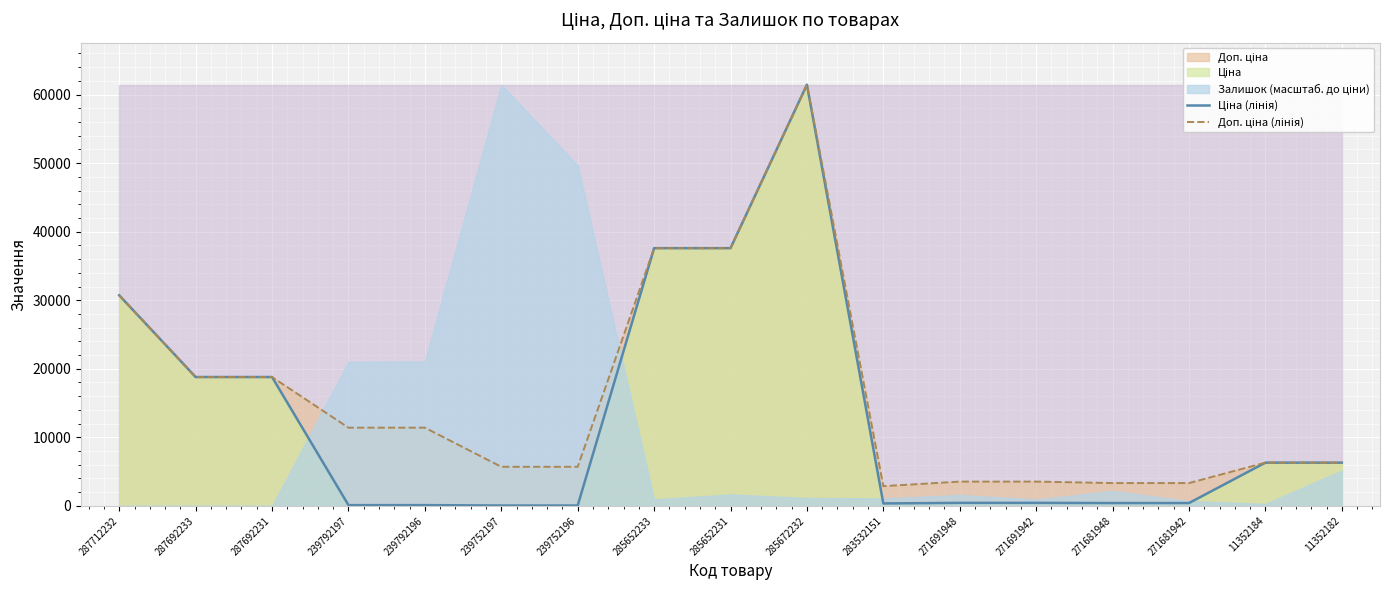

Reading left to right, extract all data points from this chart.

Ціна (лінія): 287712232=30717.1	287692233=18796.8	287692231=18796.8	239792197=114.1	239792196=114.1	239752197=57.0	239752196=57.0	285652233=37593.6	285652231=37593.6	285672232=61434.3	283532151=359.9	271691948=443.1	271691942=443.1	271681948=416.6	271681942=416.6	11352184=6308.8	11352182=6308.8
Доп. ціна (лінія): 287712232=30717.1	287692233=18796.8	287692231=18796.8	239792197=11410.0	239792196=11410.0	239752197=5705.0	239752196=5705.0	285652233=37593.6	285652231=37593.6	285672232=61434.3	283532151=2878.8	271691948=3545.0	271691942=3545.0	271681948=3332.5	271681942=3332.5	11352184=6308.8	11352182=6308.8